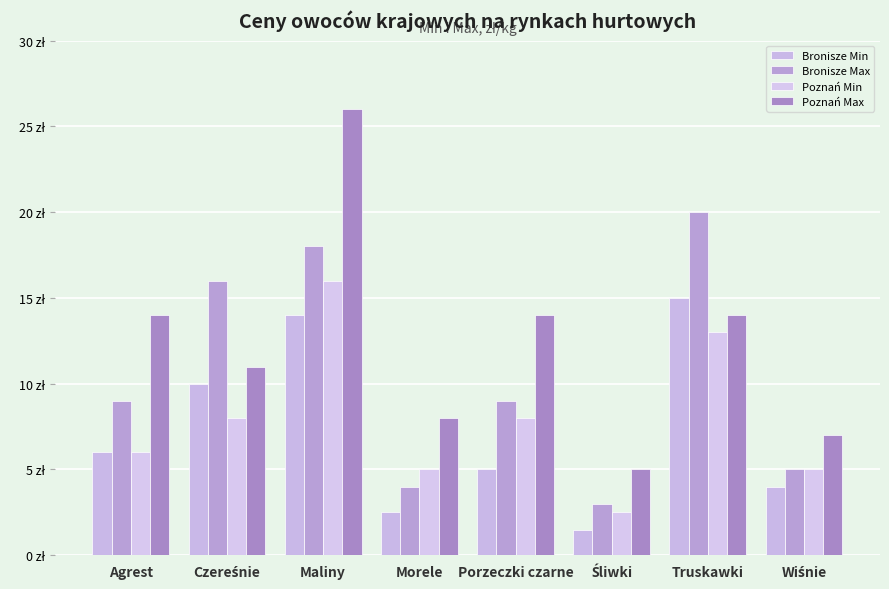

Where does the Bronisze Min series first go above 6?

Czereśnie